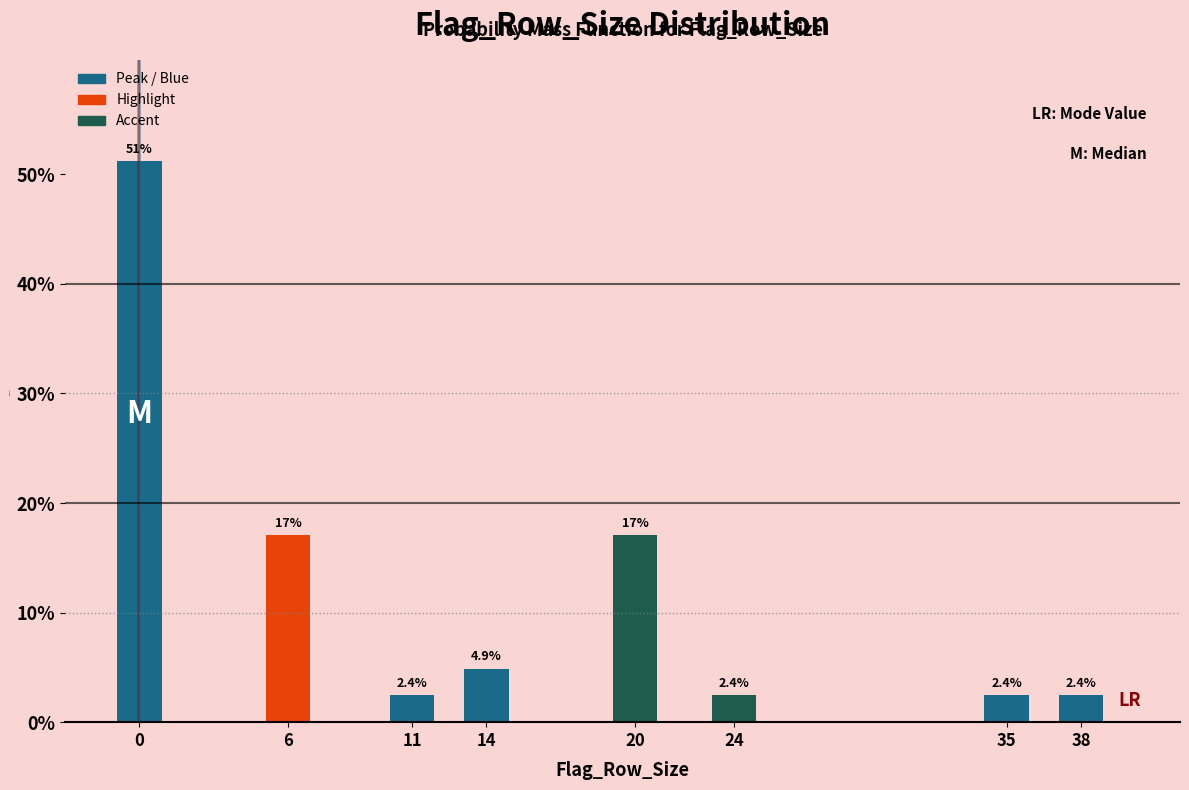

Reading left to right, what are all the values shown in this chart?

51.2	17.1	2.4	4.9	17.1	2.4	2.4	2.4